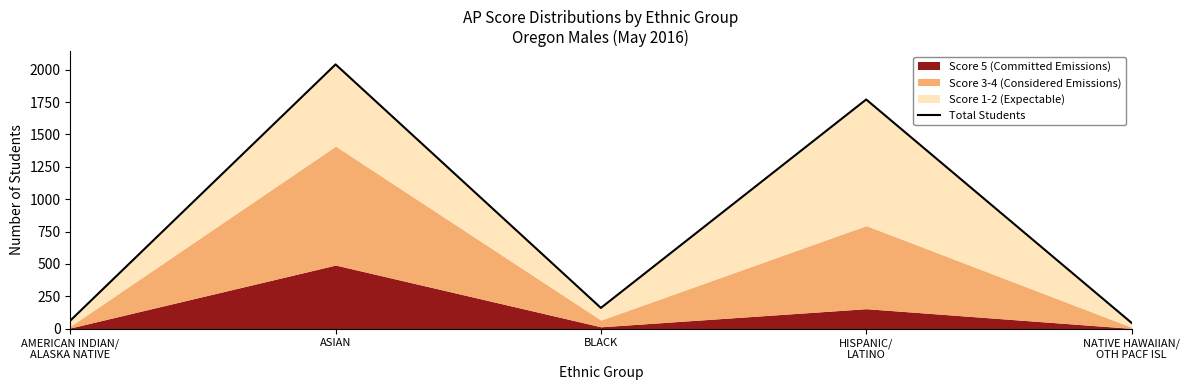

Which label corresponds to the smallest value in the chart?

NATIVE HAWAIIAN/
OTH PACF ISL